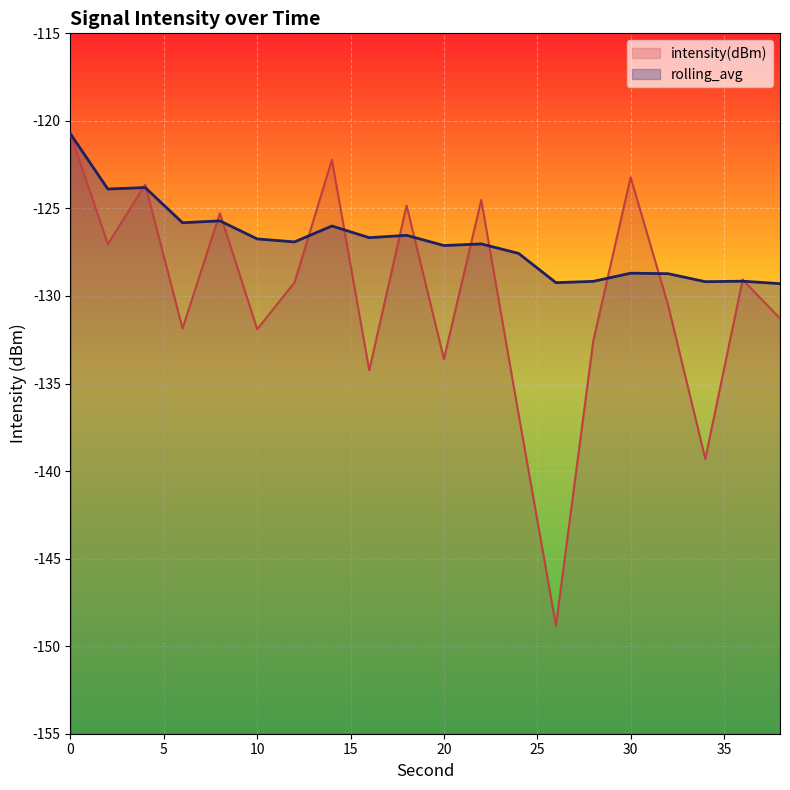

Reading left to right, transcribe all the data shown in this chart.

intensity(dBm): -120.7	-127.0	-123.6	-131.9	-125.3	-131.9	-129.2	-122.2	-134.2	-124.8	-133.6	-124.5	-136.8	-148.8	-132.6	-123.2	-130.5	-139.3	-129.1	-131.3
rolling_avg: -120.7	-123.9	-123.8	-125.8	-125.7	-126.7	-126.9	-126.0	-126.7	-126.5	-127.1	-127.0	-127.6	-129.2	-129.2	-128.7	-128.7	-129.2	-129.2	-129.3